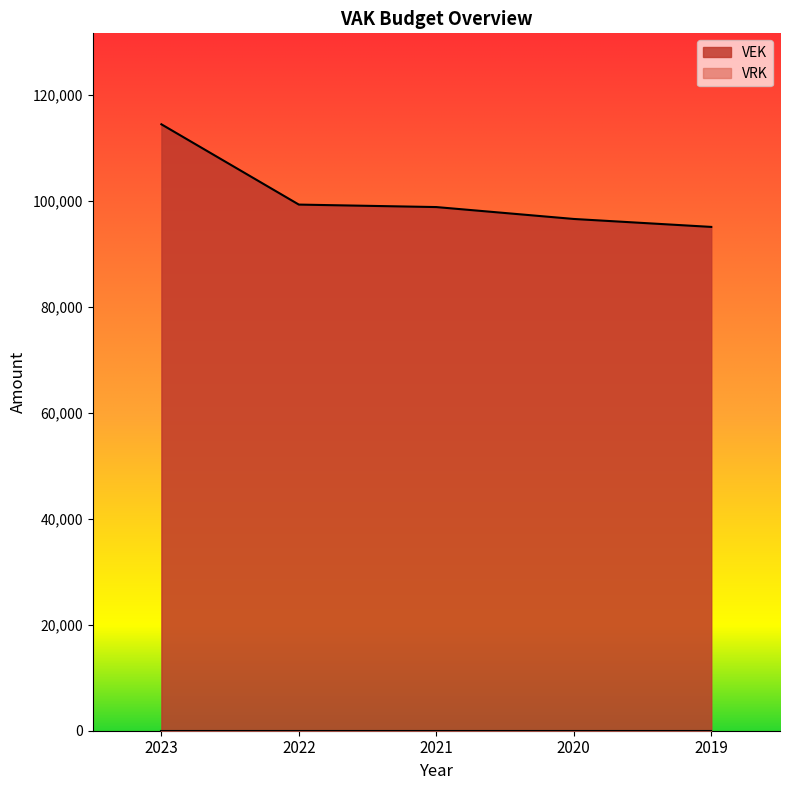

What is the average value?

100827